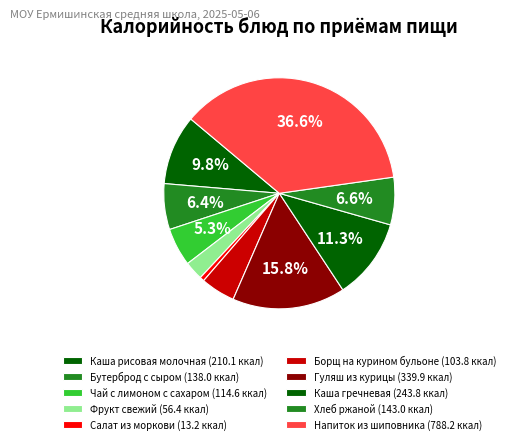

To the nearest percent, what is the combined percentage of Чай с лимоном с сахаром and Бутерброд с сыром?

12%